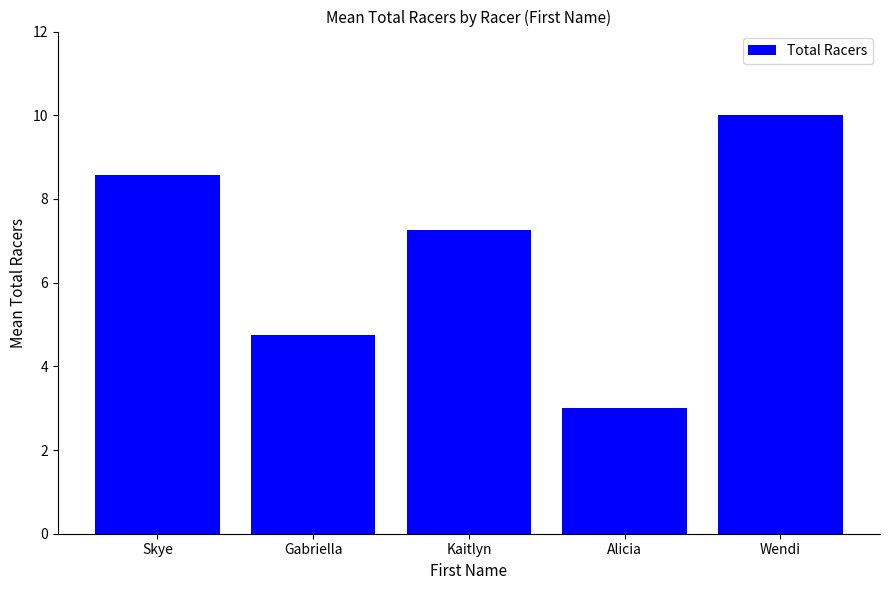

Is it true that the value at Wendi is 10.0?

True